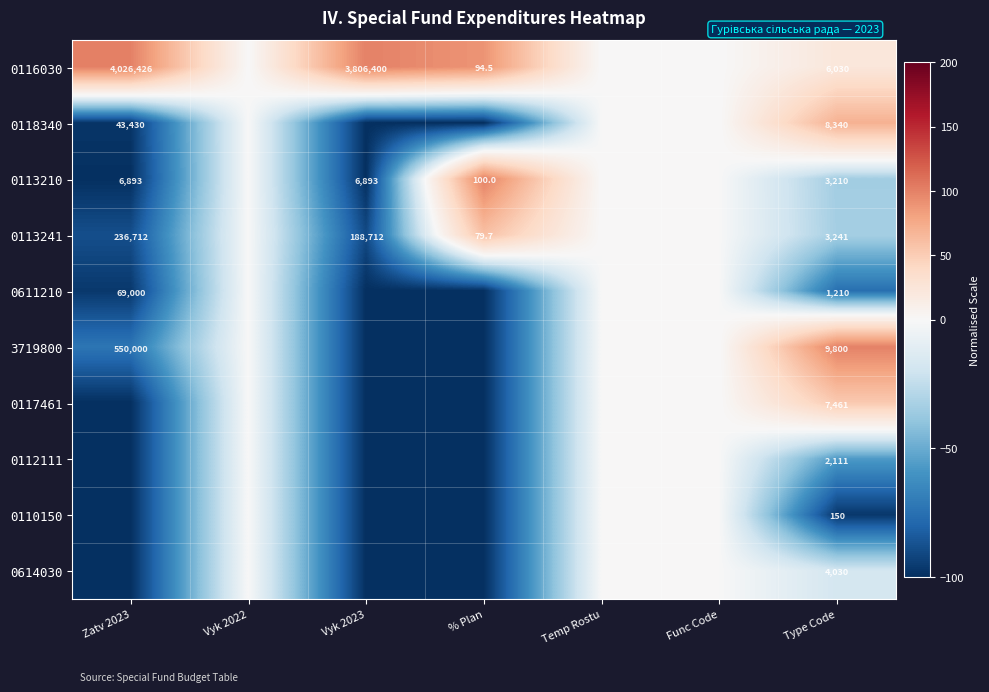

True or false: 0113241 has a value of 3241.0 at Type Code.

True